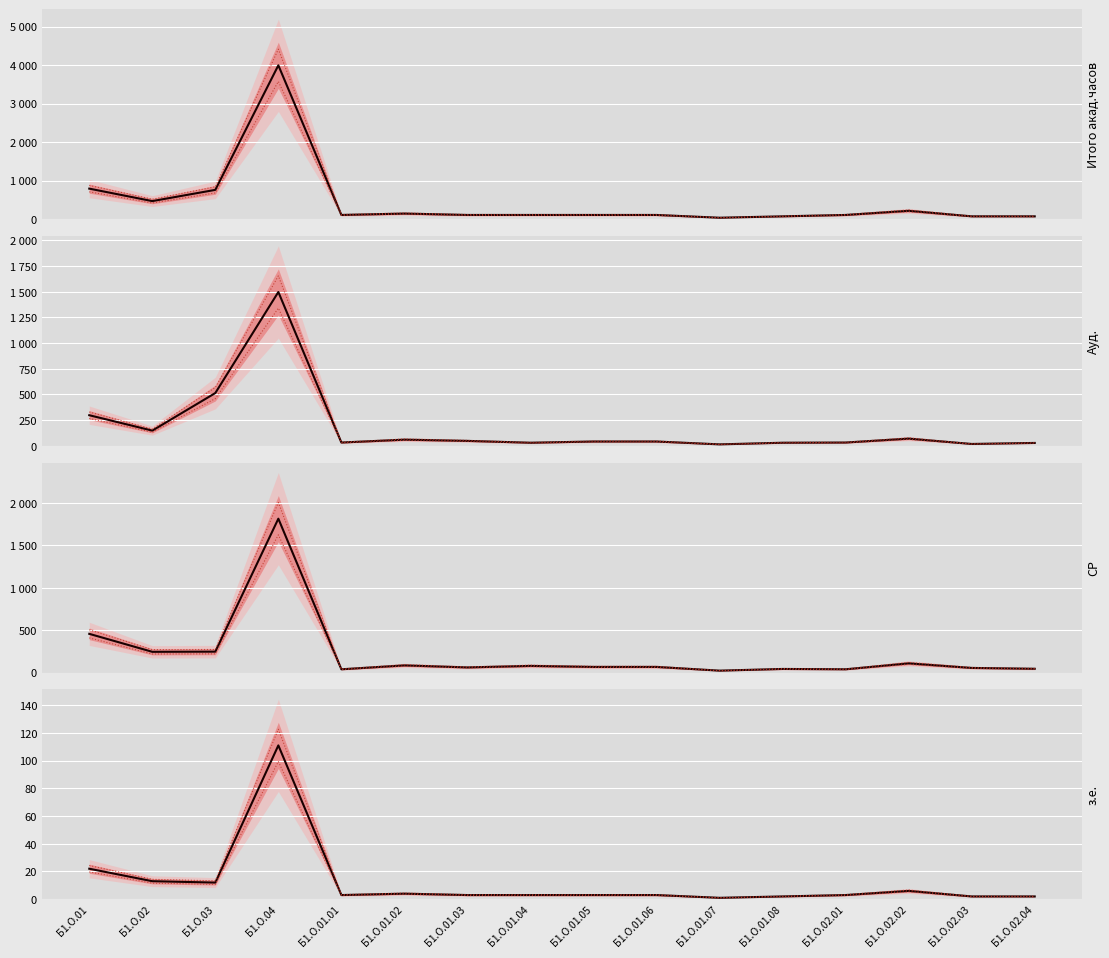

Rank the series by their maximum value, from highest to lowest.

Итого акад.часов, СР, Ауд., з.е.